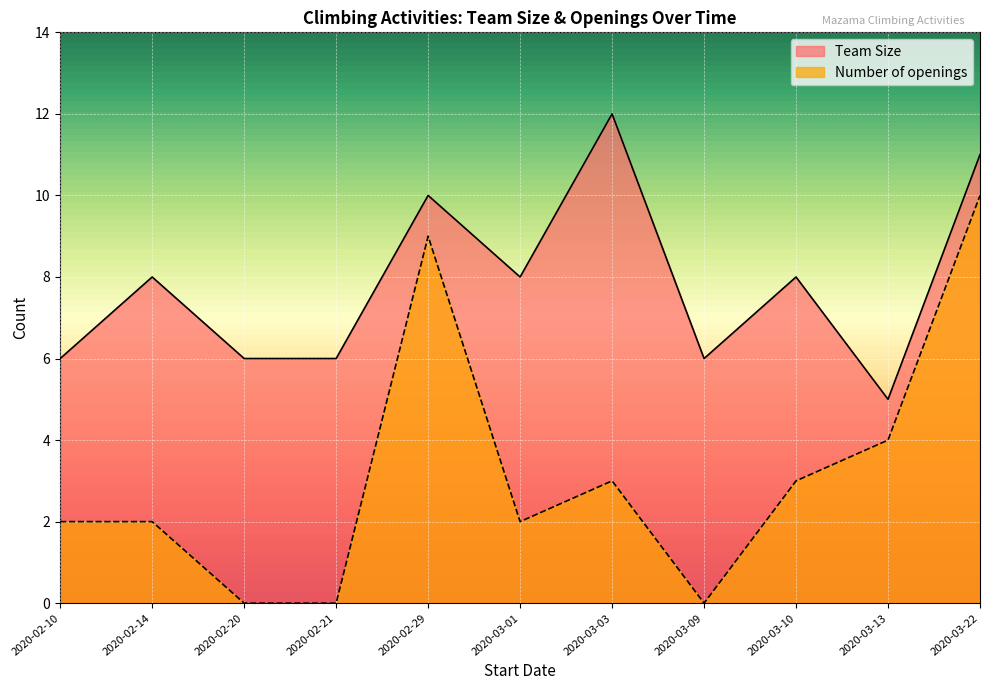

True or false: Number of openings and Team Size cross at least once.

False